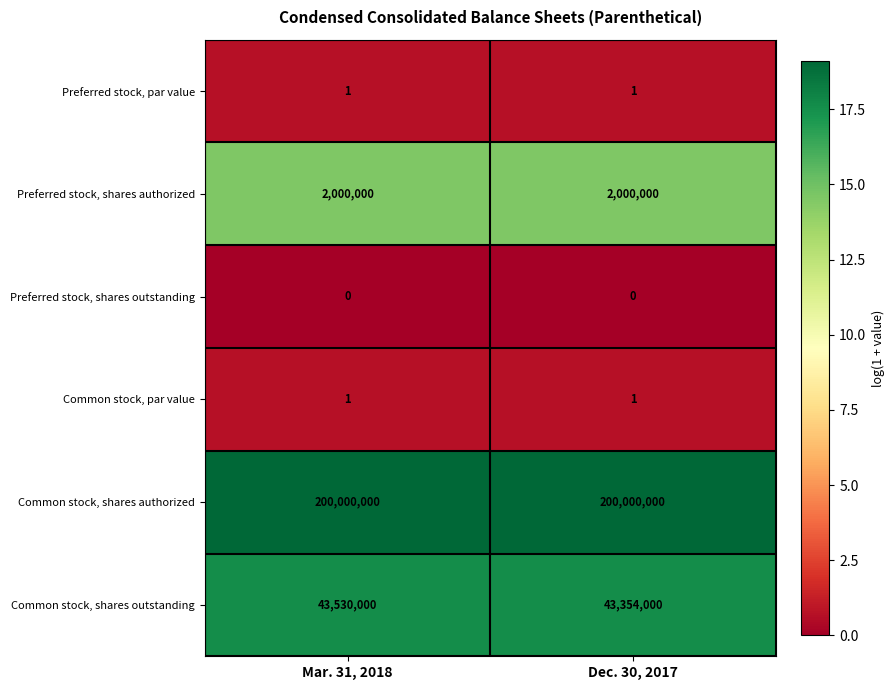

What is the difference between the highest and lowest values at Dec. 30, 2017?

200000000